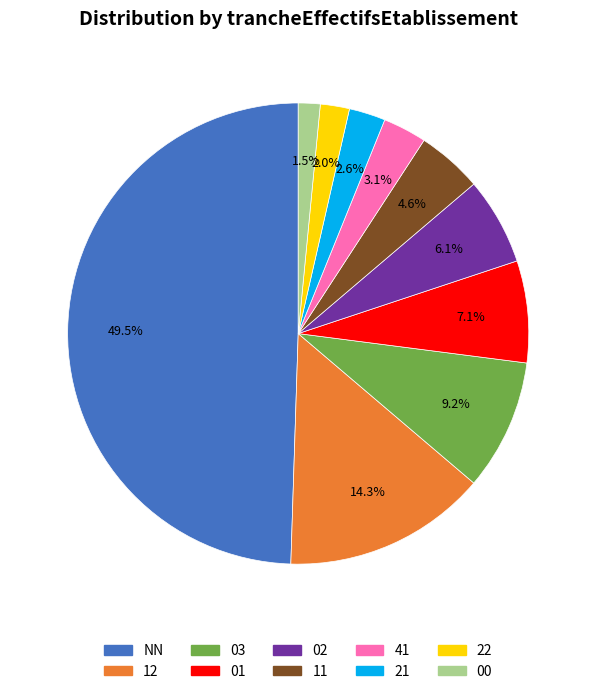

True or false: 00 accounts for 12% of the total.

False